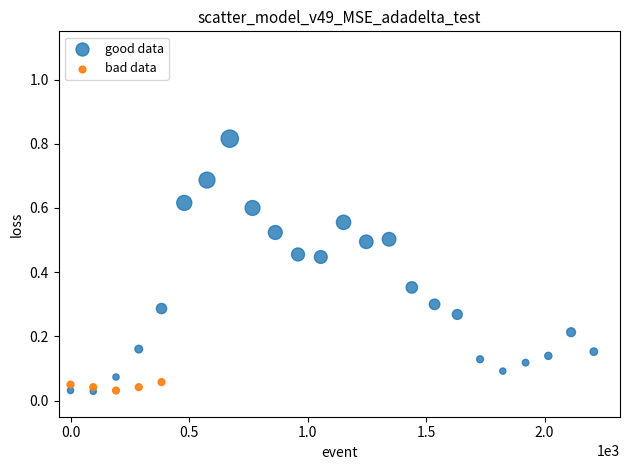

Which series has the widest spread of Y values?

good data